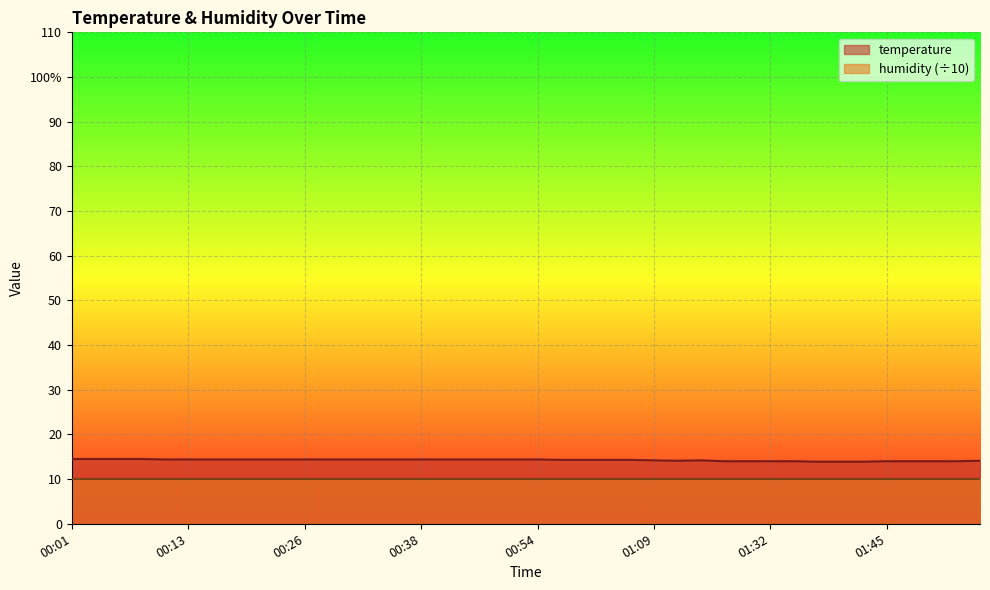

What are all the series names shown in the legend?

temperature, humidity (÷10)